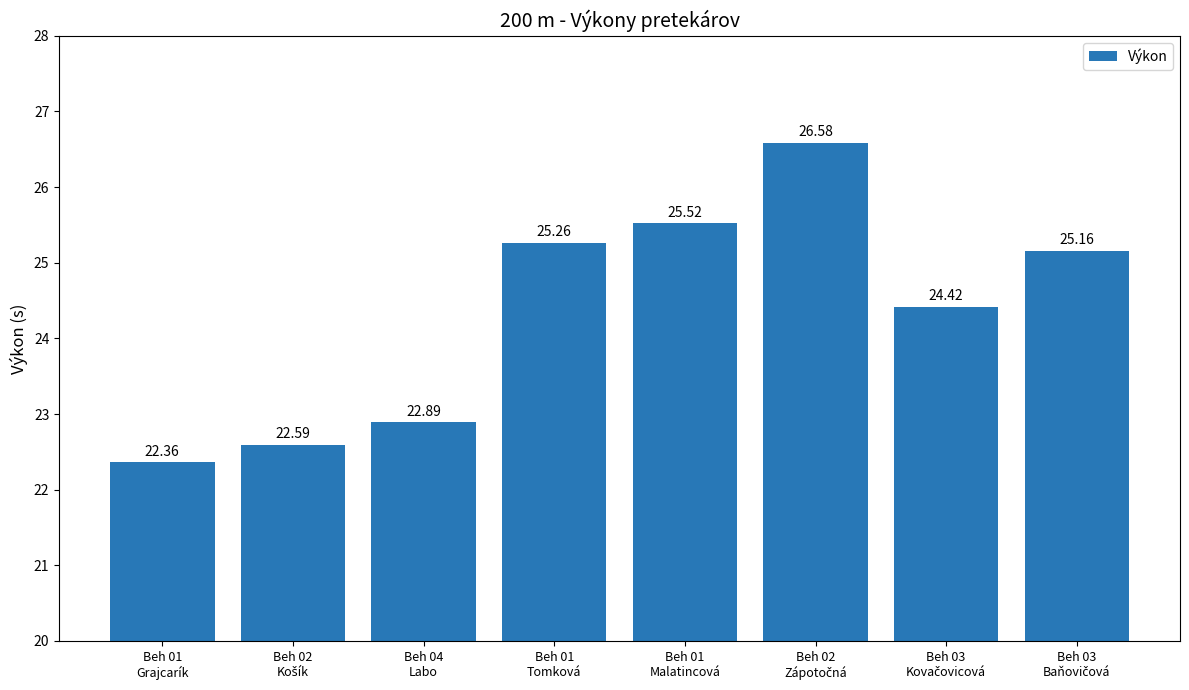

How many distinct data groups are displayed?

1